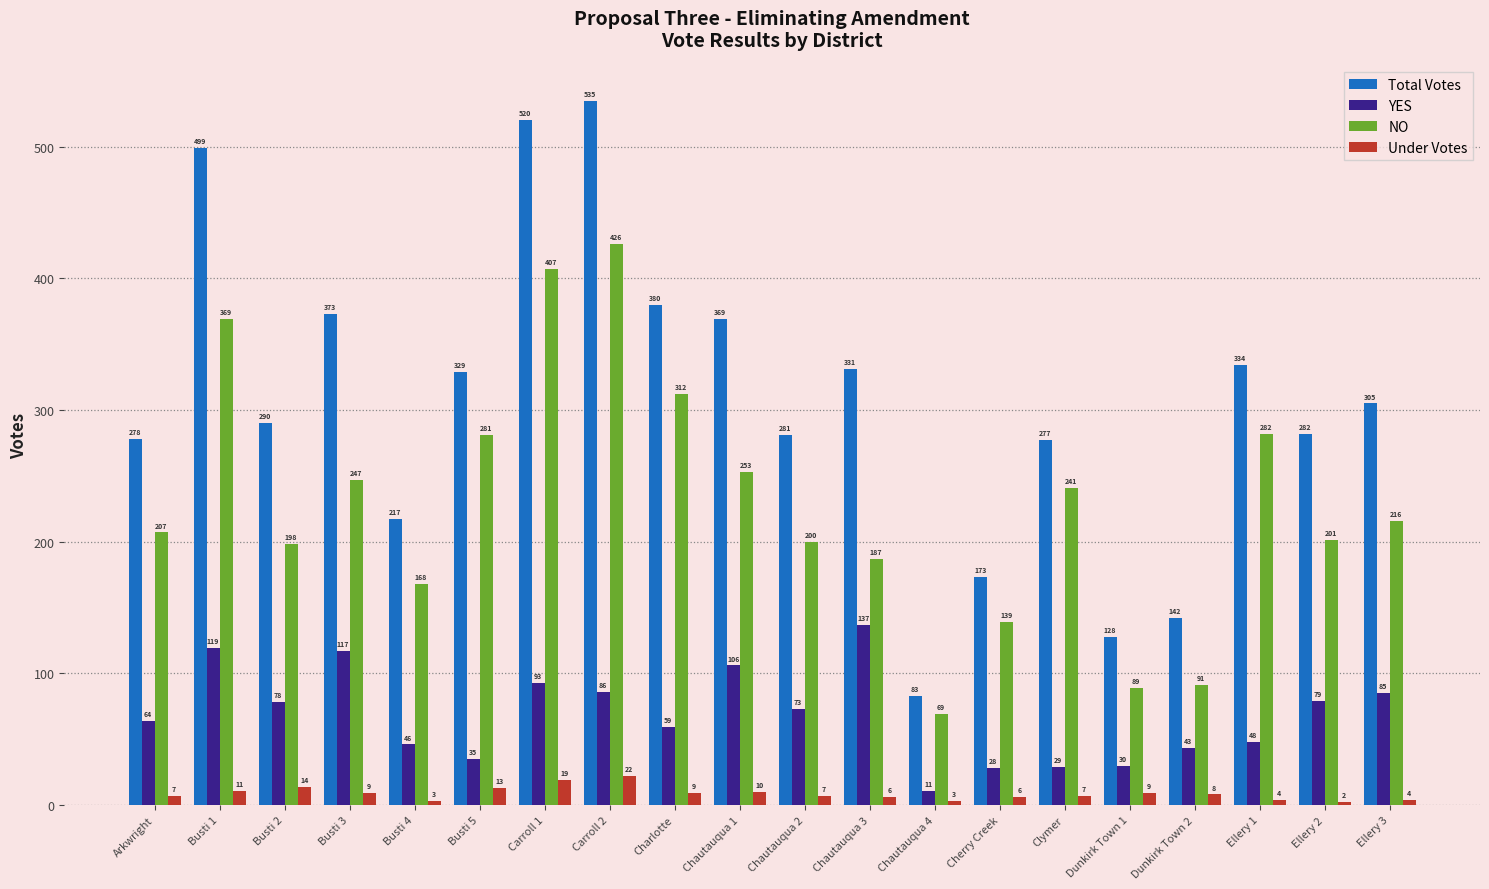

What is the difference between the highest and lowest values at Charlotte?

371